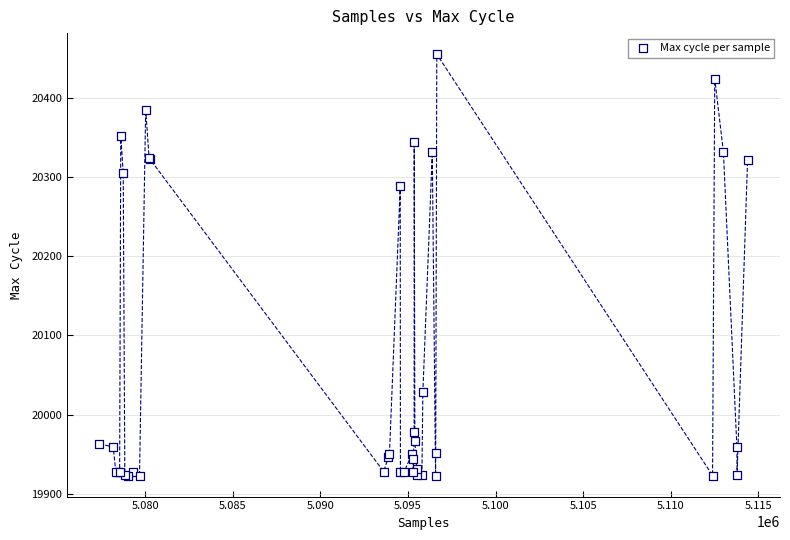

What Y value in the scatter plot is closest to 20189?

20288